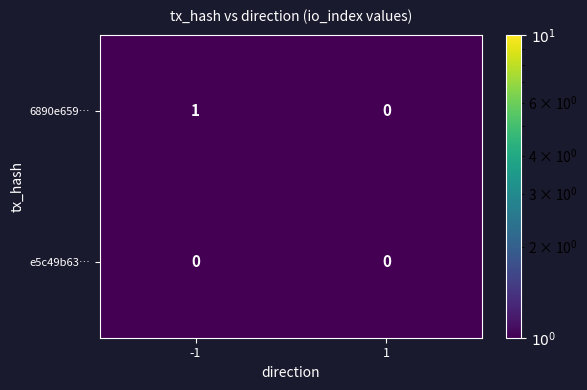

List the series in order of their overall mean, lowest first.

e5c49b63…, 6890e659…